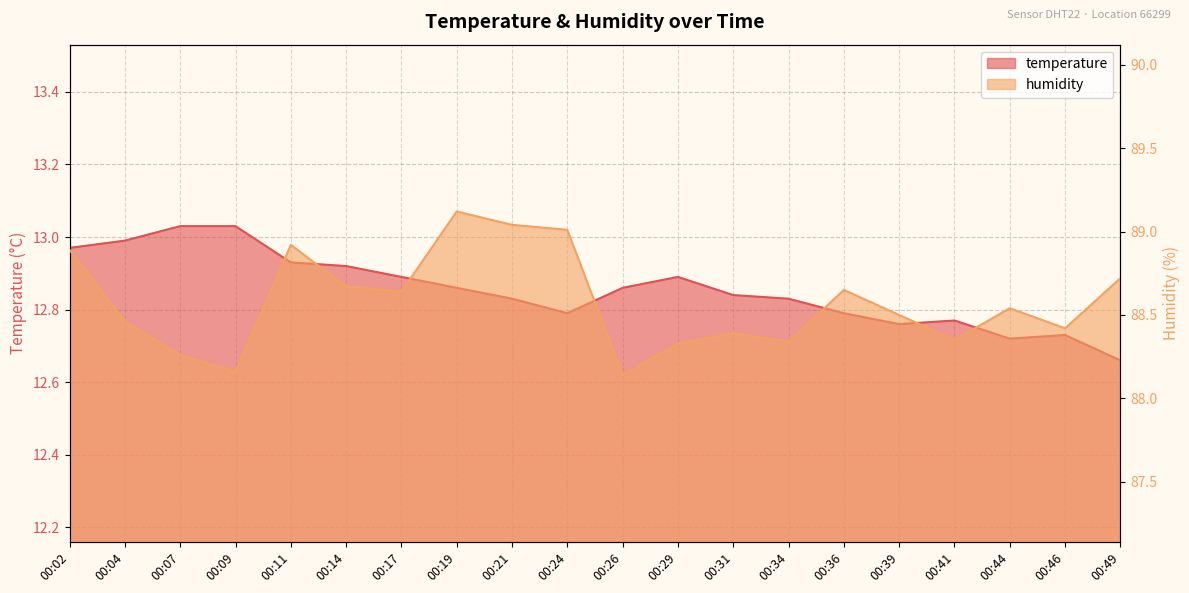

At which label is temperature closest to 12?

00:49